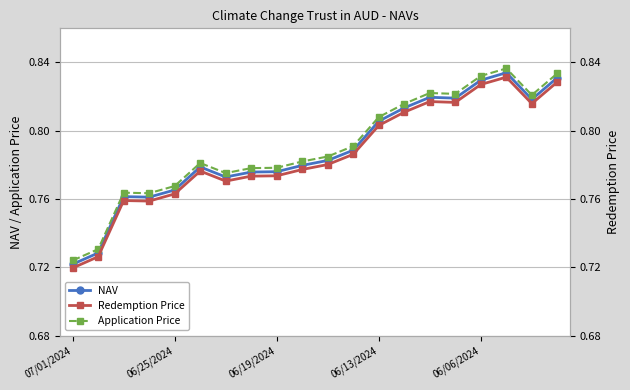

True or false: NAV has more than 2 points higher than both neighbors.

True